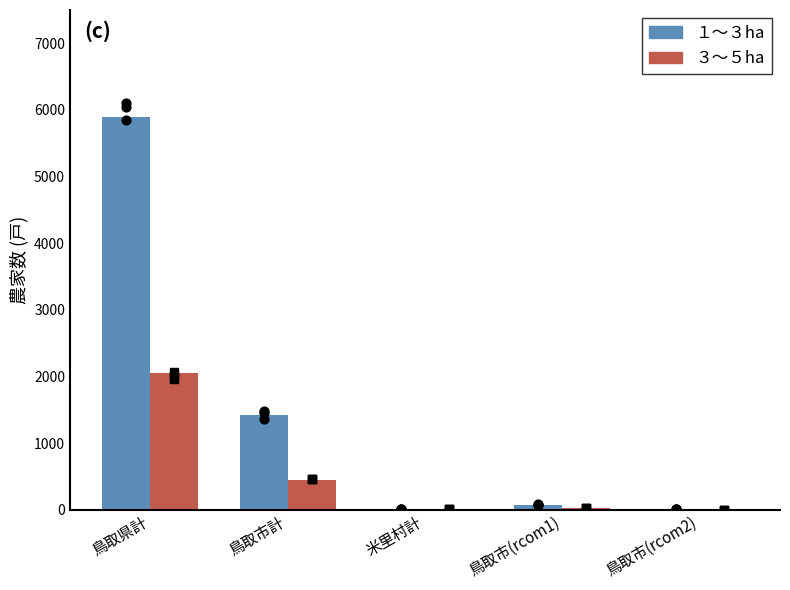

Is the value of ３～５ha at 鳥取県計 greater than the value of １～３ha at 鳥取市(rcom1)?

Yes